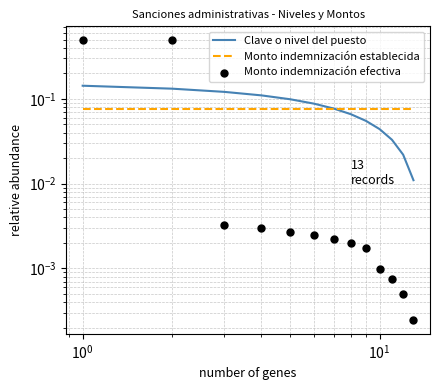

Which series has the largest total across all categories?

Clave o nivel del puesto